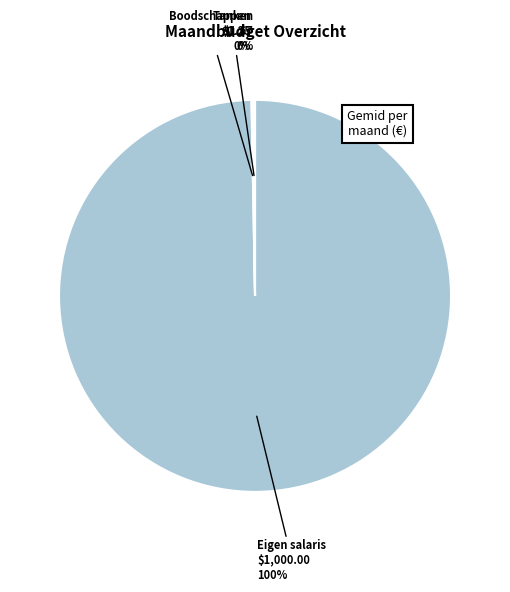

Is there a majority slice in this chart?

Yes